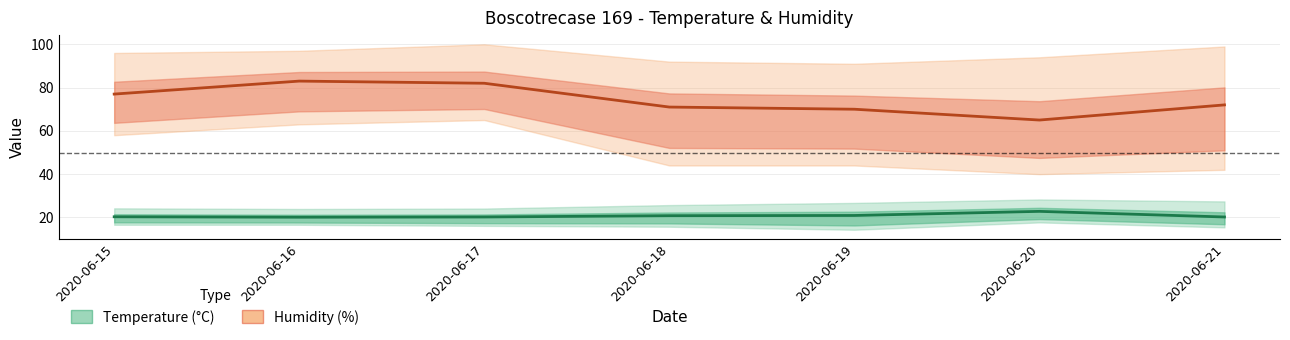

What is the difference between the second highest and minimum values in the Humidity MED series?

17.0